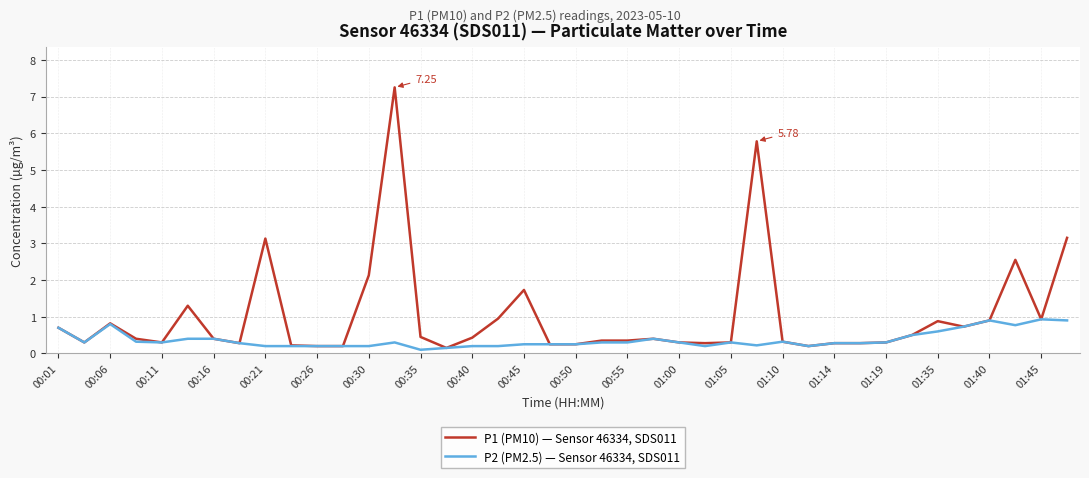

What is the difference between the maximum and minimum values in the P1 (PM10) — Sensor 46334, SDS011 series?

7.1